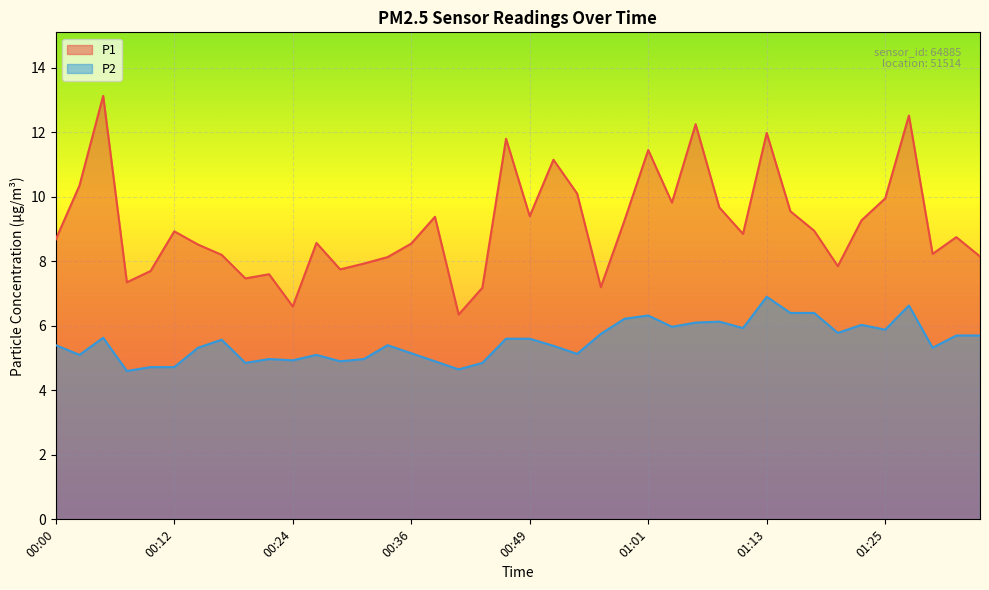

What is the difference between the P1 values at 01:03 and 01:20?

2.0